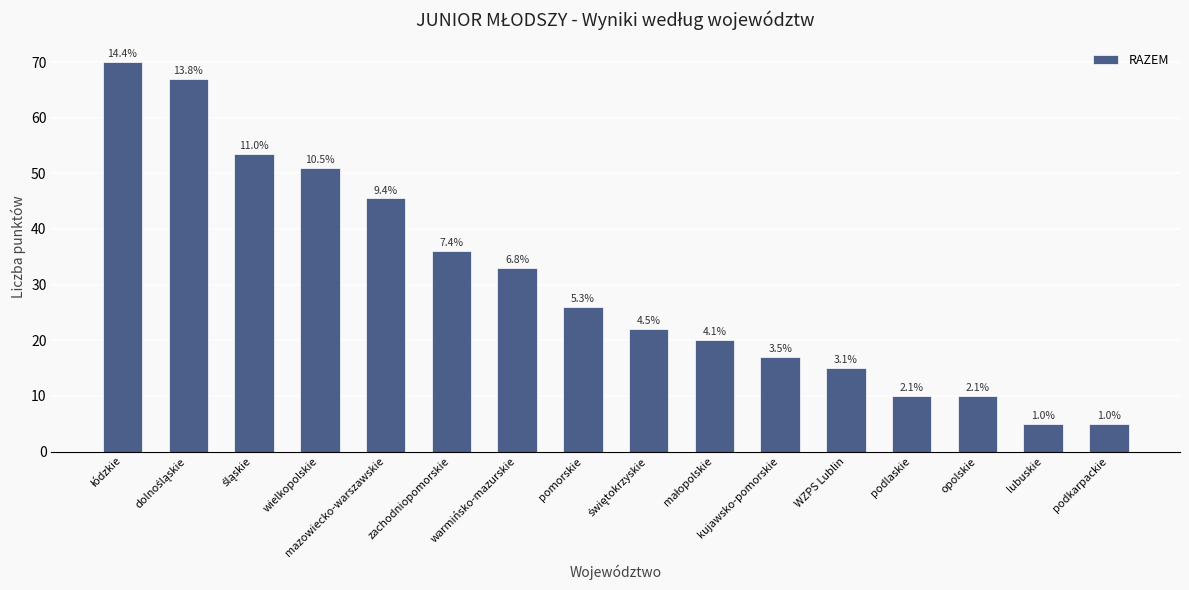

Reading left to right, extract all data points from this chart.

70.0	67.0	53.5	51.0	45.5	36.0	33.0	26.0	22.0	20.0	17.0	15.0	10.0	10.0	5.0	5.0